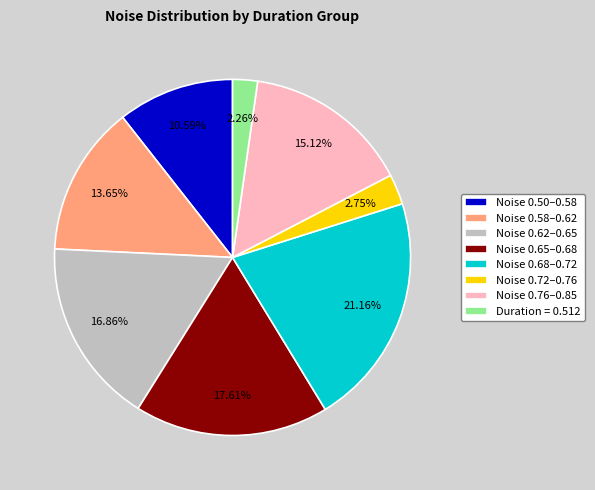

Is the sum of Noise 0.68–0.72 and Noise 0.50–0.58 greater than half?

No